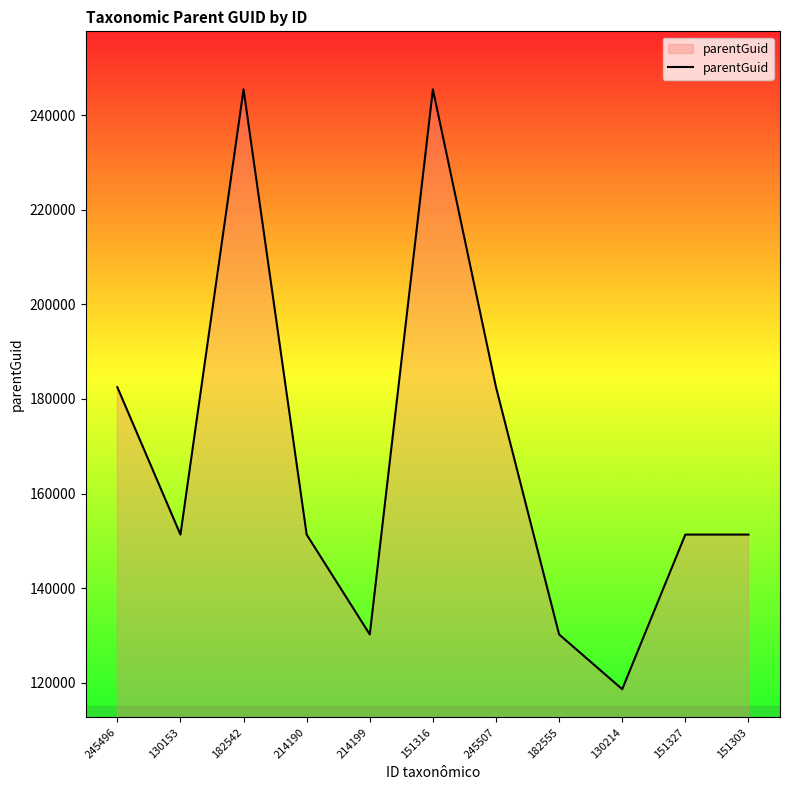

What is the ratio of the value at 214190 to the value at 151327?

1.0